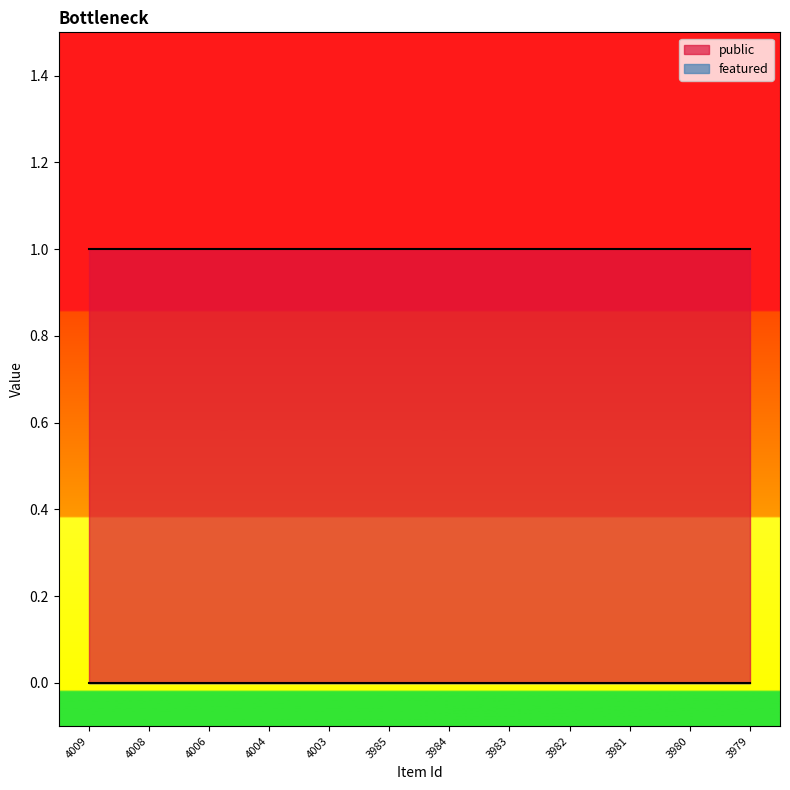

List the series in order of their overall mean, highest first.

public, featured